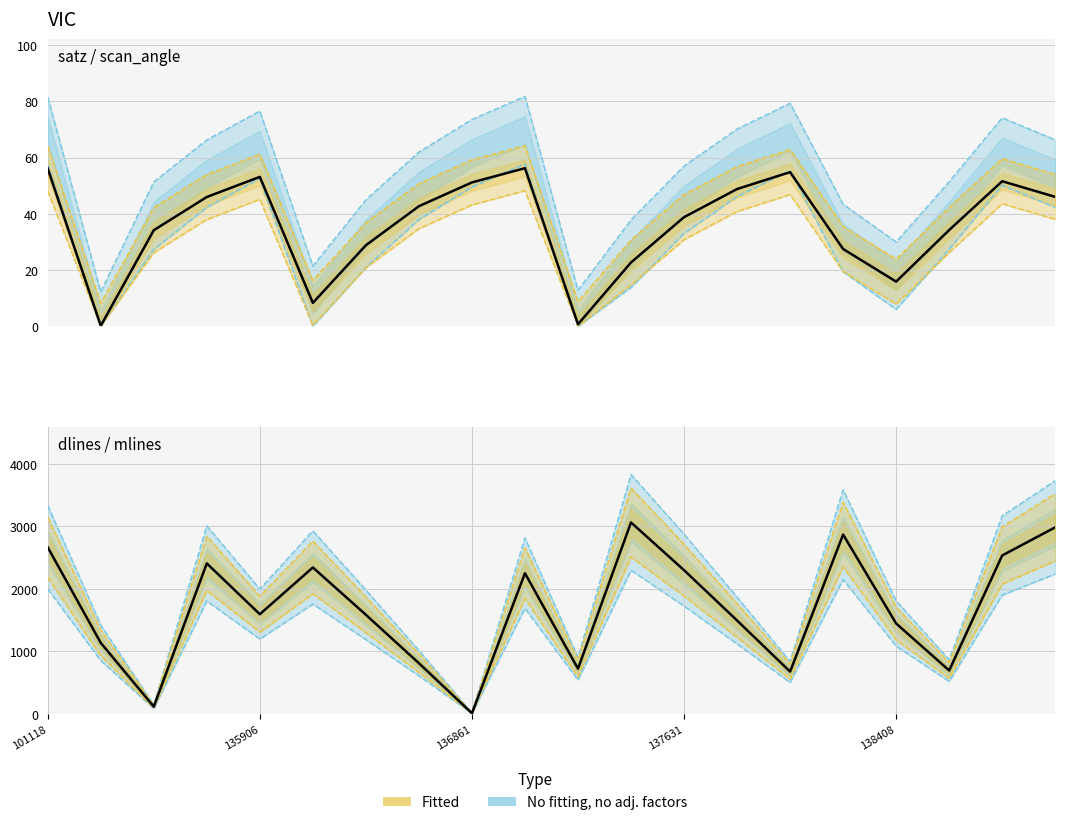

True or false: scan_angle and satz cross at least once.

False